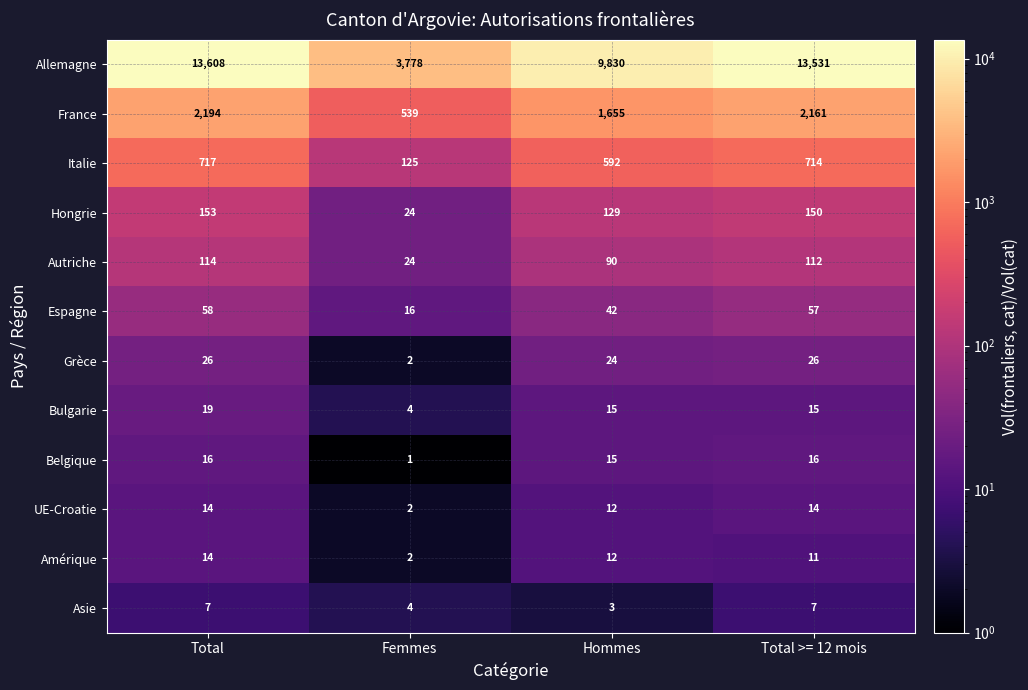

What is the sum of all Italie values?

2148